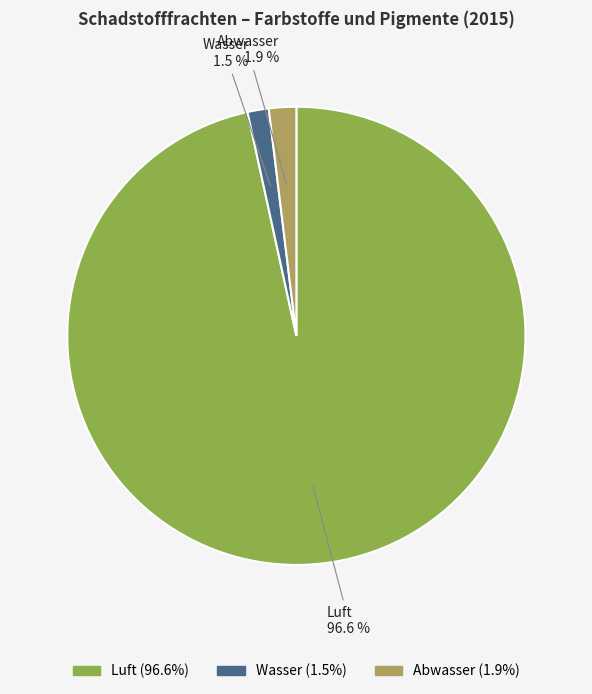

Does any single category account for the majority?

Yes